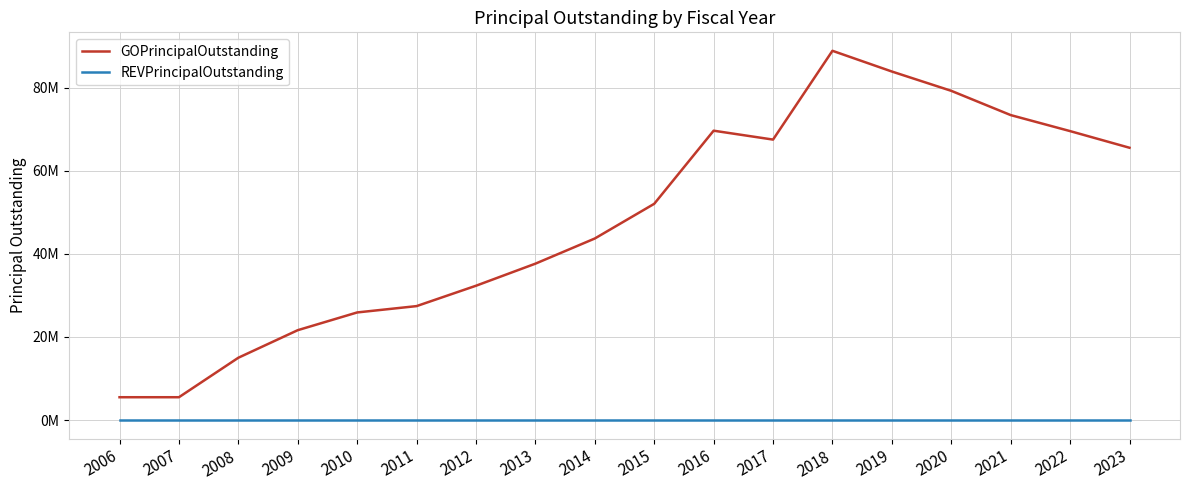

Does the chart display data point markers on the line(s)?

No